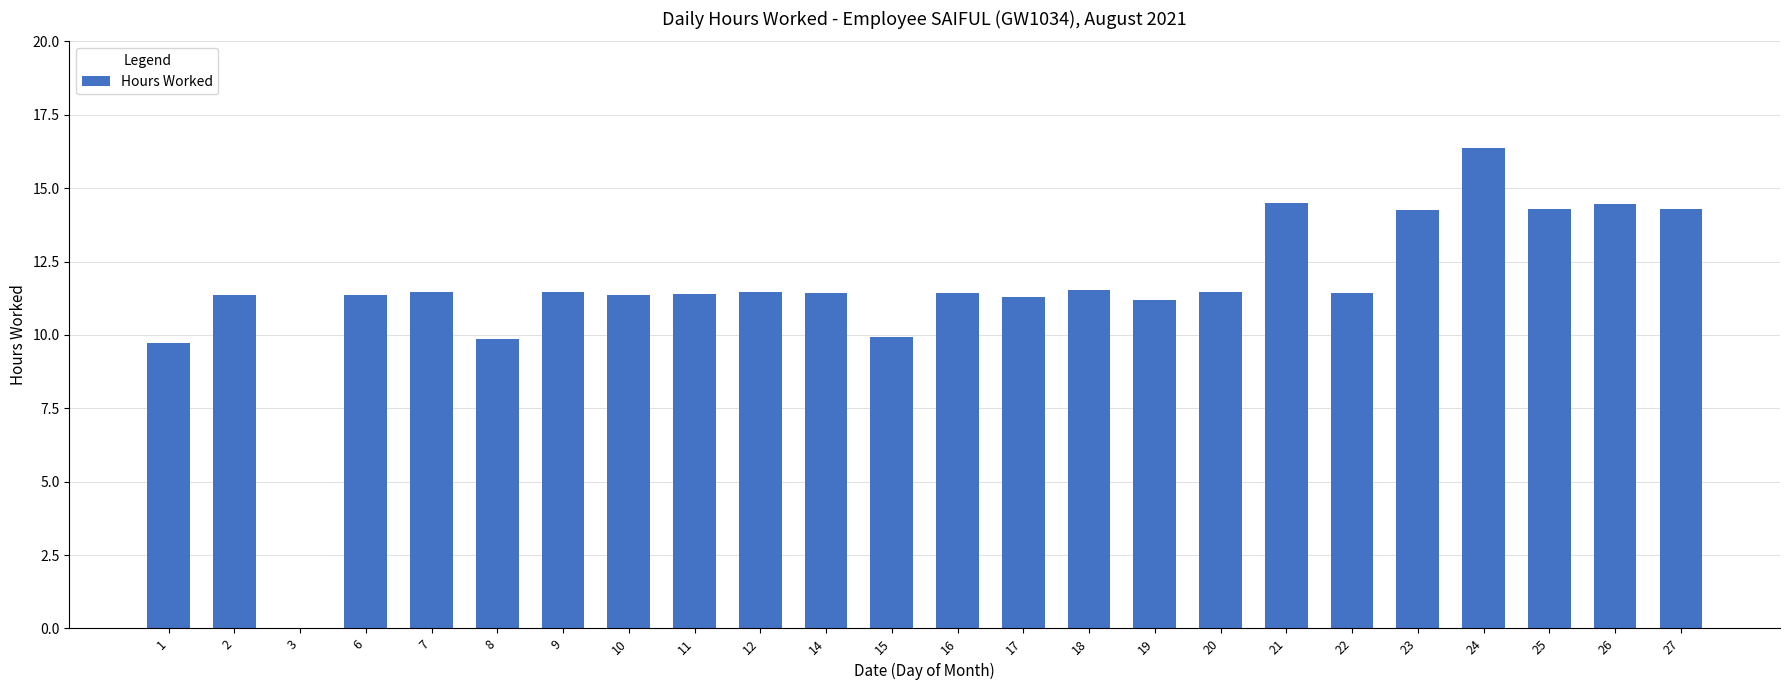

What is the ratio of the value at 9 to the value at 19?

1.0